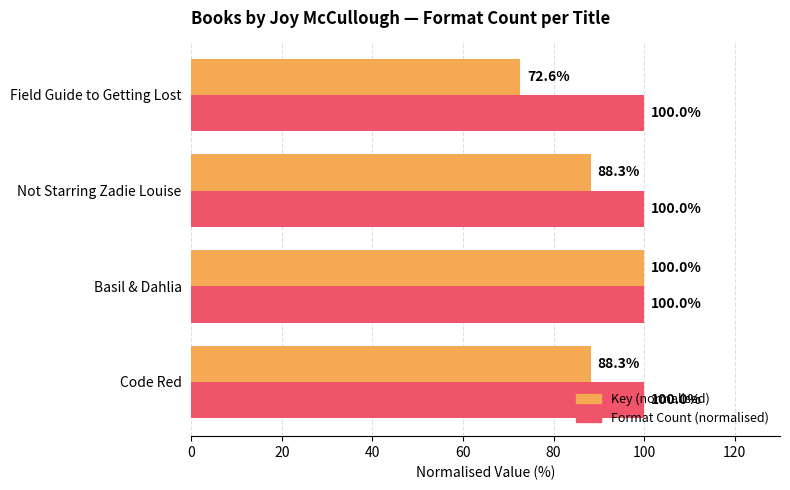

At which category is the sum across all series the highest?

Basil & Dahlia